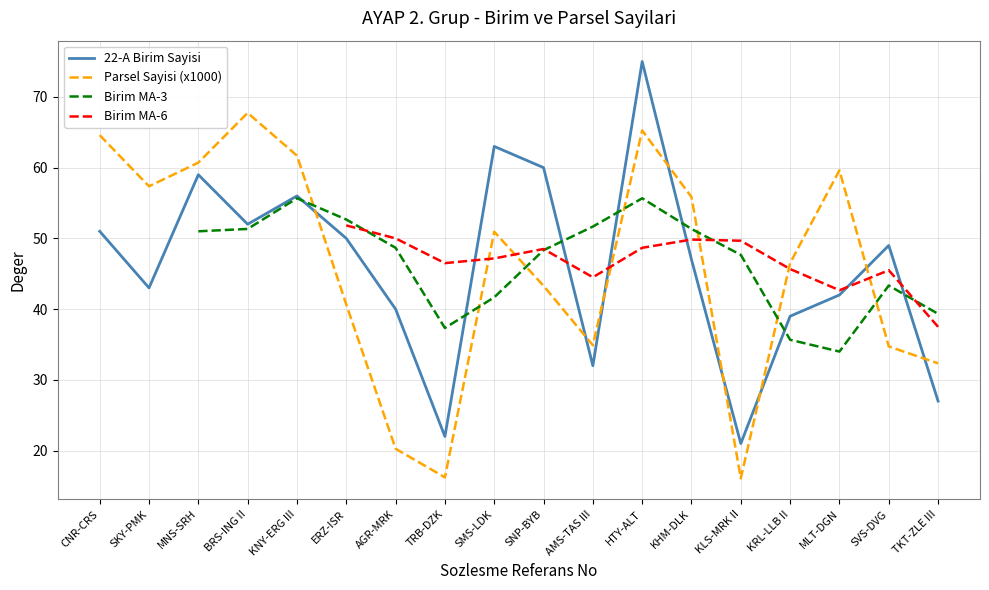

What is the total value across all series at BRS-ING II?

119.7